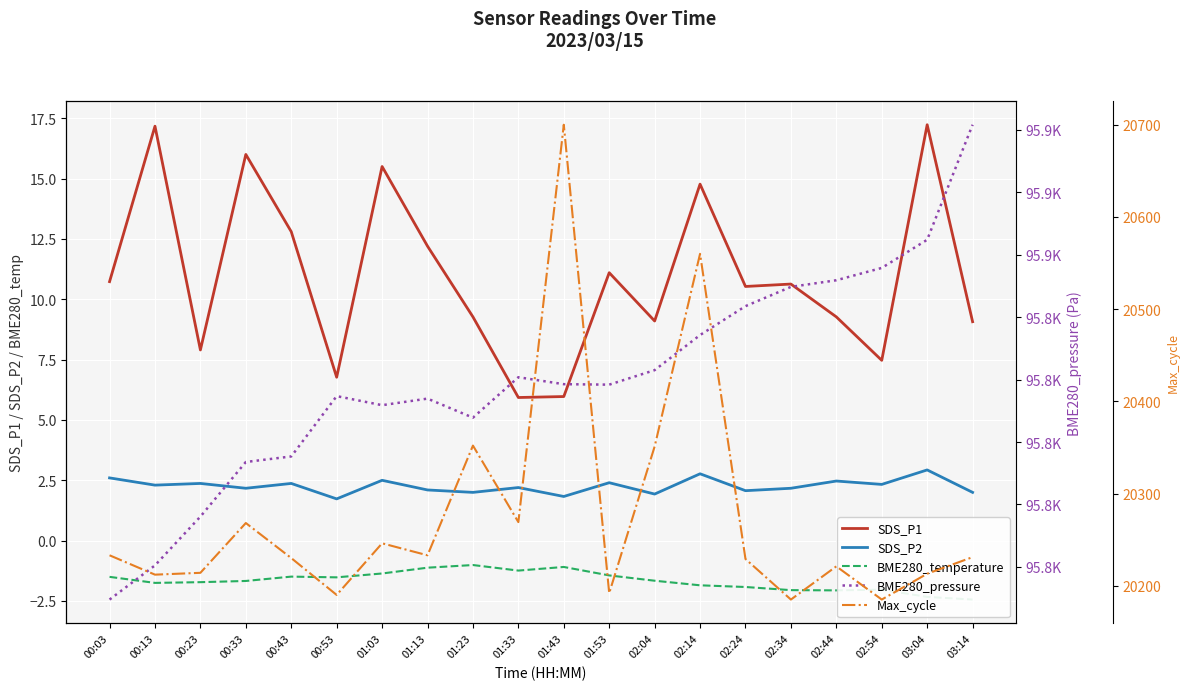

Is this an area chart (filled region under the line)?

No